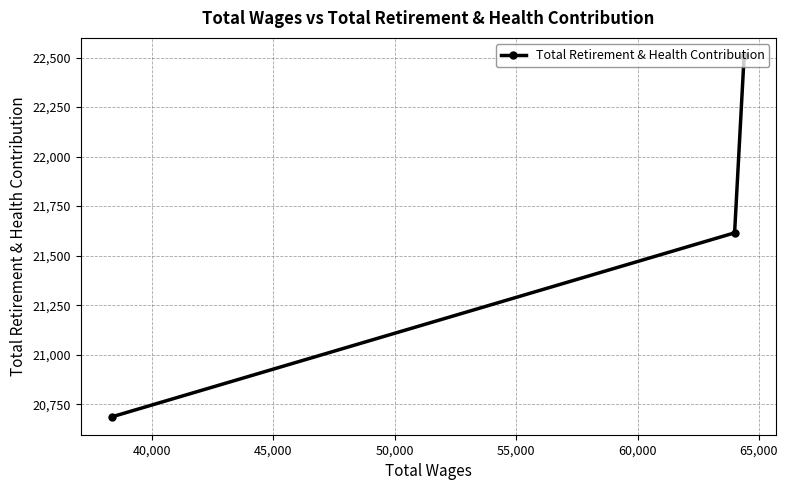

What is the value of the 1st point from the left?

20687